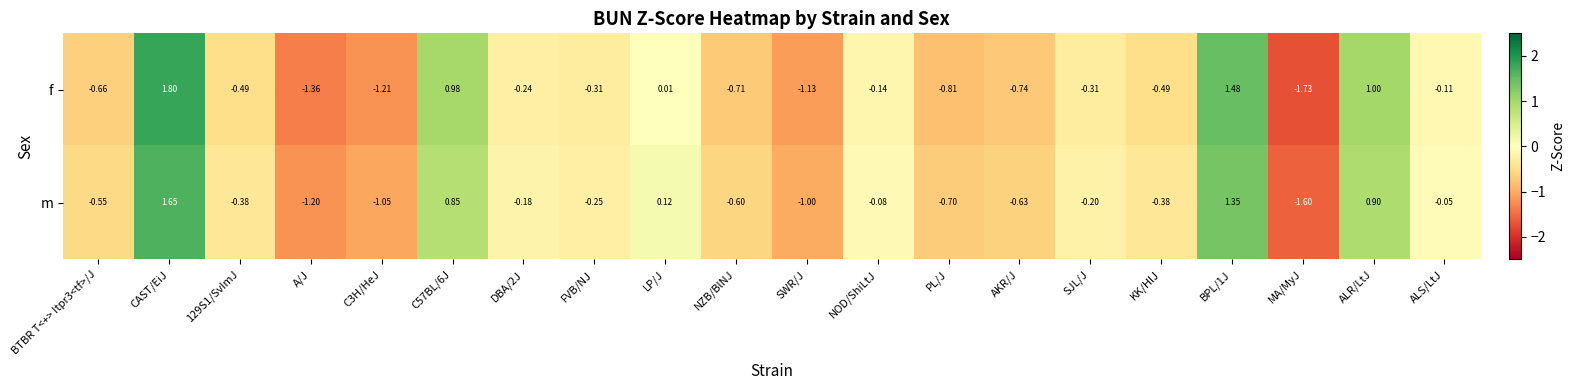

How many distinct data groups are displayed?

2